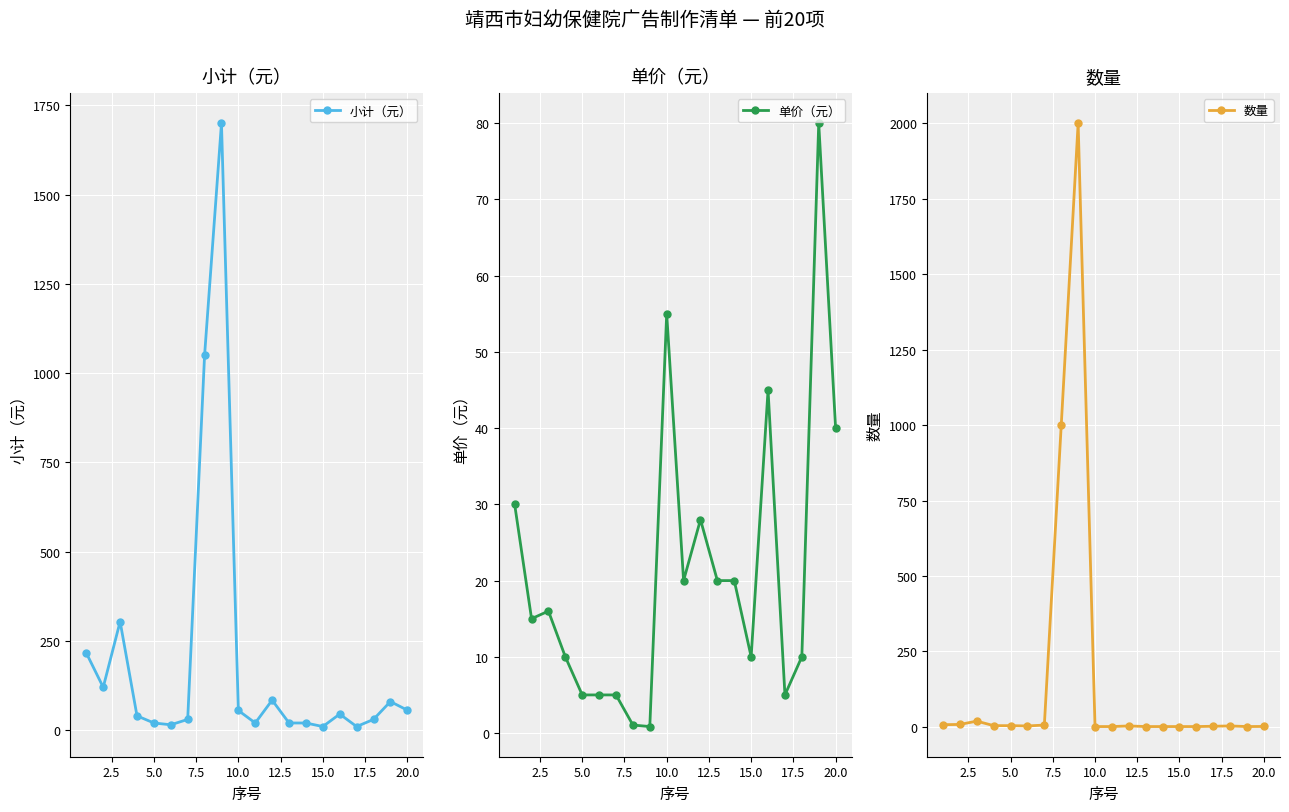

Reading left to right, extract all data points from this chart.

小计（元）: 216.0	120.0	304.0	40.0	20.0	15.0	30.0	1050.0	1700.0	55.0	20.0	84.0	20.0	20.0	10.0	45.0	10.0	30.0	80.0	56.0
单价（元）: 30.0	15.0	16.0	10.0	5.0	5.0	5.0	1.1	0.8	55.0	20.0	28.0	20.0	20.0	10.0	45.0	5.0	10.0	80.0	40.0
数量: 7.2	8.0	19.0	4.0	4.0	3.0	6.0	1000.0	2000.0	1.0	1.0	3.0	1.0	1.0	1.0	1.0	2.0	3.0	1.0	1.4